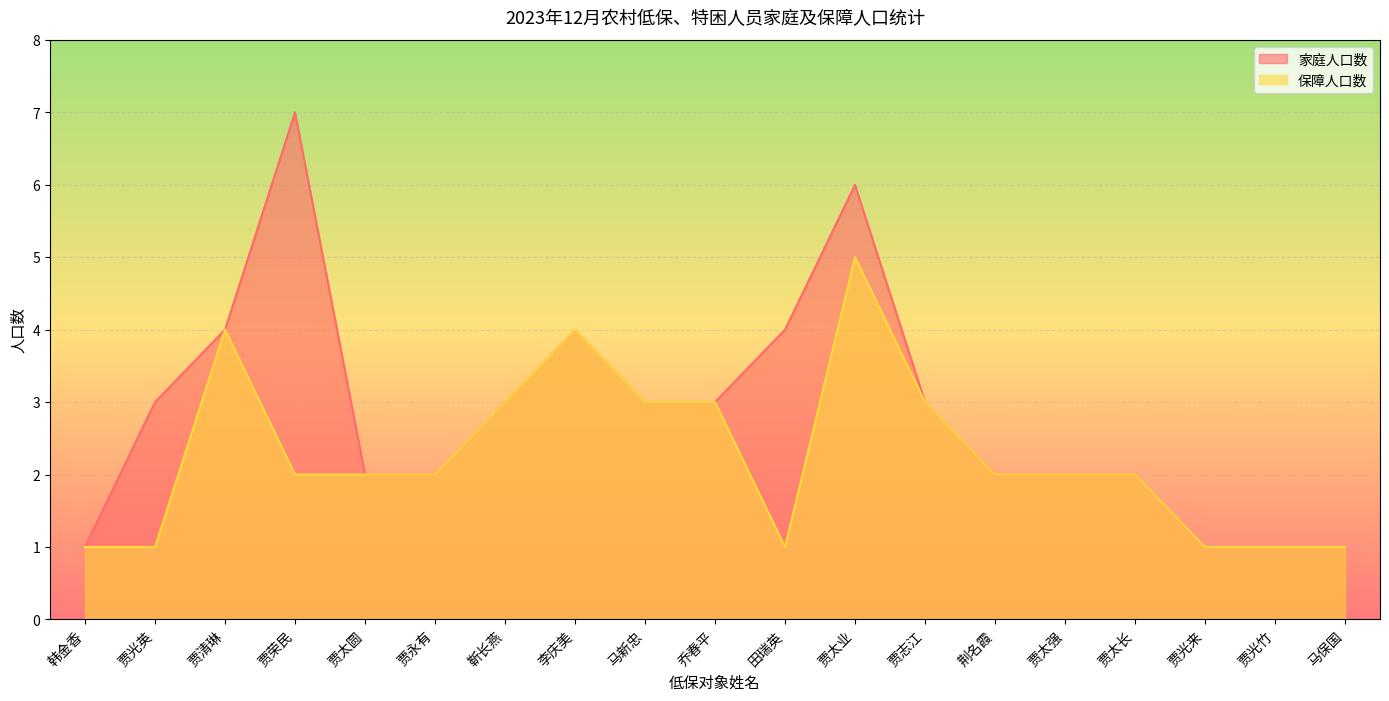

What is the difference between the maximum and minimum values in the 家庭人口数 series?

6